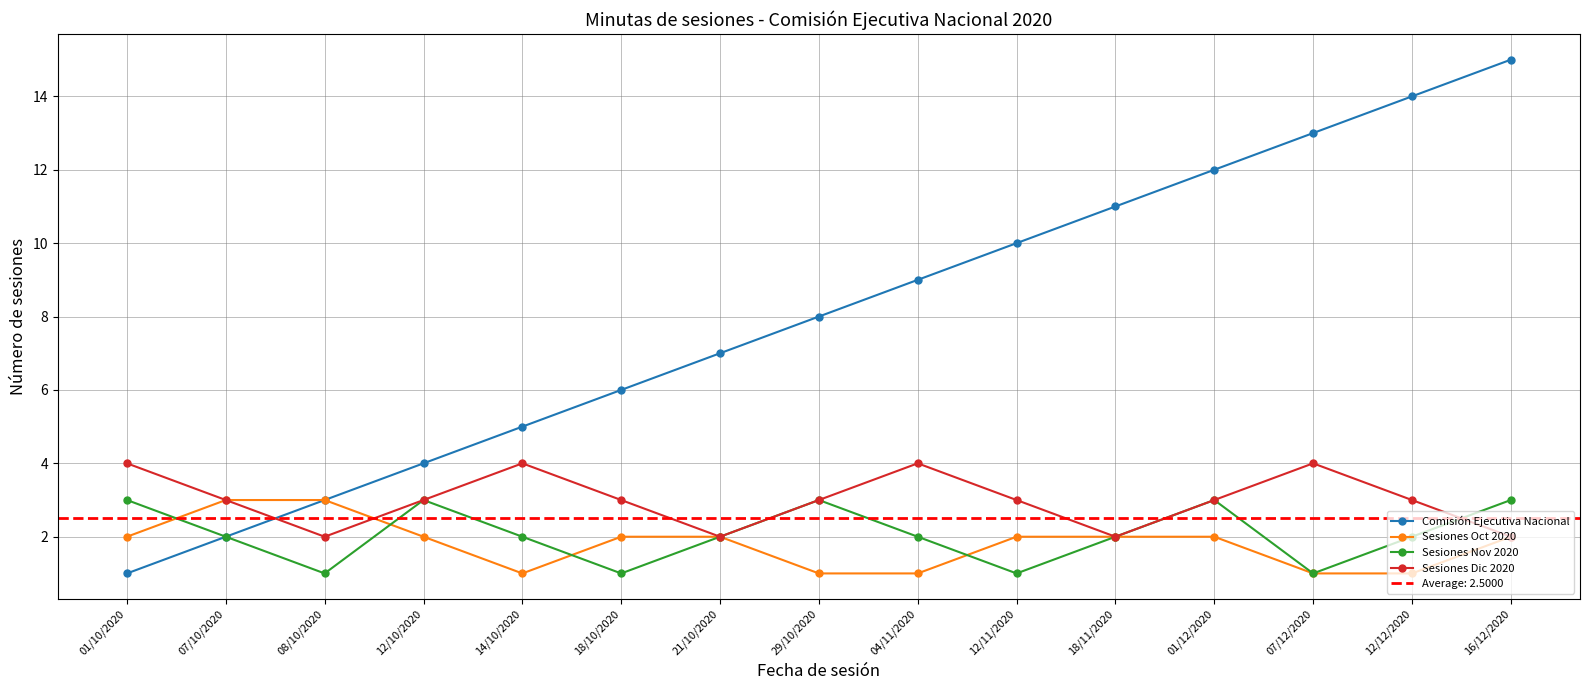

Reading left to right, list all the values displayed in this chart.

Comisión Ejecutiva Nacional: 01/10/2020=1	07/10/2020=2	08/10/2020=3	12/10/2020=4	14/10/2020=5	18/10/2020=6	21/10/2020=7	29/10/2020=8	04/11/2020=9	12/11/2020=10	18/11/2020=11	01/12/2020=12	07/12/2020=13	12/12/2020=14	16/12/2020=15
Sesiones Oct 2020: 01/10/2020=2	07/10/2020=3	08/10/2020=3	12/10/2020=2	14/10/2020=1	18/10/2020=2	21/10/2020=2	29/10/2020=1	04/11/2020=1	12/11/2020=2	18/11/2020=2	01/12/2020=2	07/12/2020=1	12/12/2020=1	16/12/2020=2
Sesiones Nov 2020: 01/10/2020=3	07/10/2020=2	08/10/2020=1	12/10/2020=3	14/10/2020=2	18/10/2020=1	21/10/2020=2	29/10/2020=3	04/11/2020=2	12/11/2020=1	18/11/2020=2	01/12/2020=3	07/12/2020=1	12/12/2020=2	16/12/2020=3
Sesiones Dic 2020: 01/10/2020=4	07/10/2020=3	08/10/2020=2	12/10/2020=3	14/10/2020=4	18/10/2020=3	21/10/2020=2	29/10/2020=3	04/11/2020=4	12/11/2020=3	18/11/2020=2	01/12/2020=3	07/12/2020=4	12/12/2020=3	16/12/2020=2